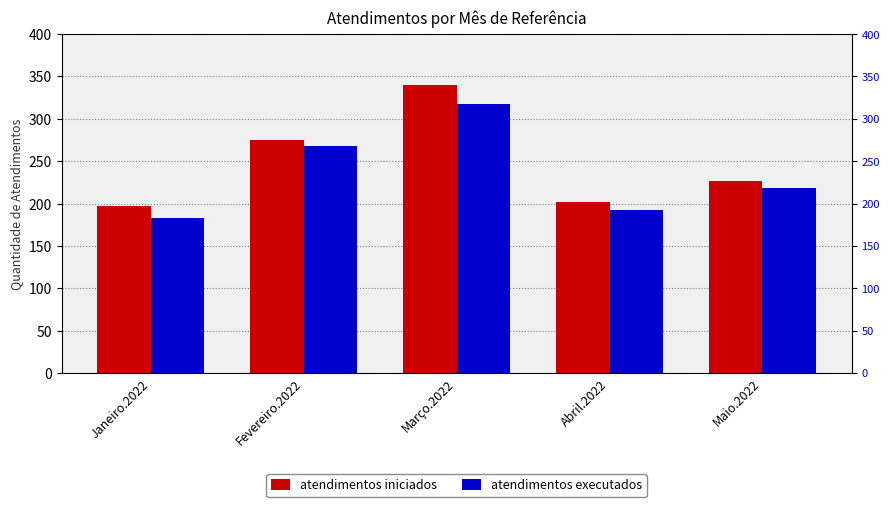

Between Abril.2022 and Fevereiro.2022, which is larger?

Fevereiro.2022